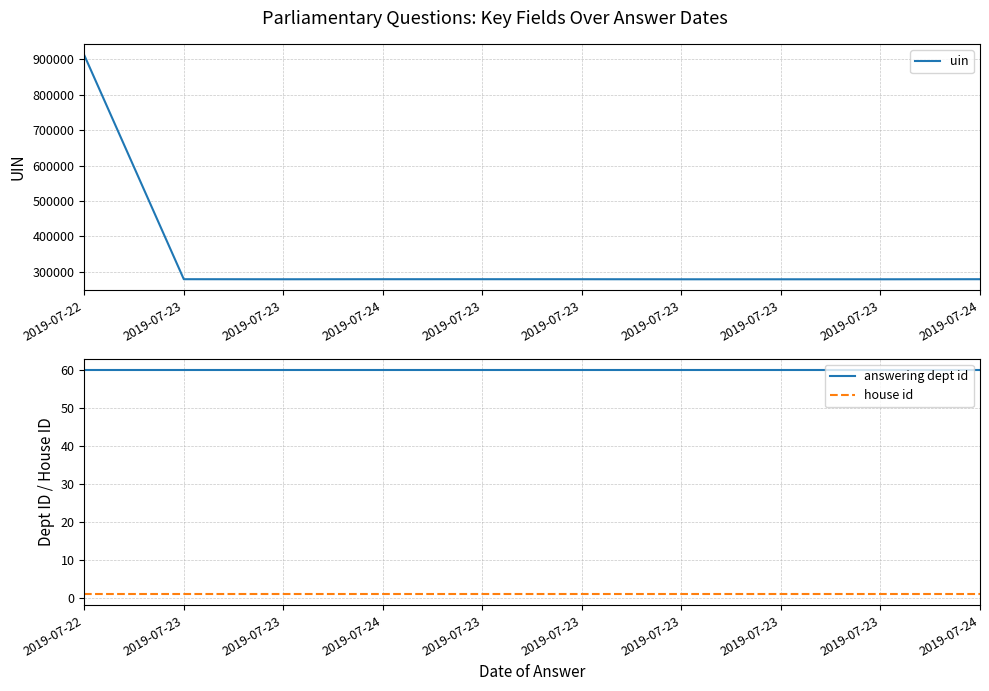

How many series are shown in this chart?

3